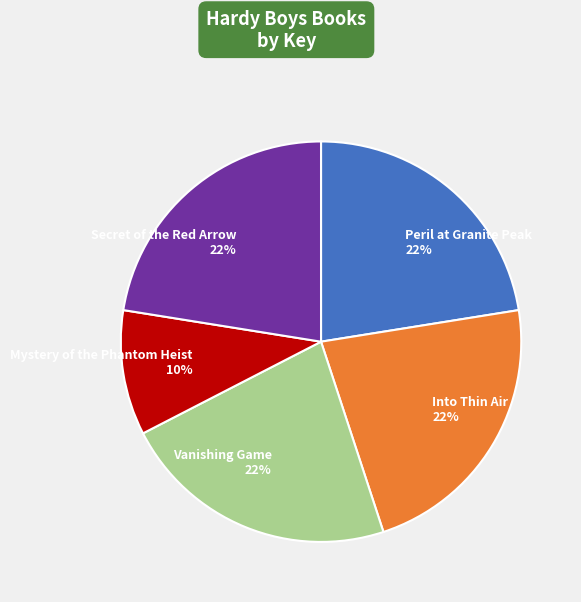

To the nearest percent, what portion does Mystery of the Phantom Heist represent?

10%